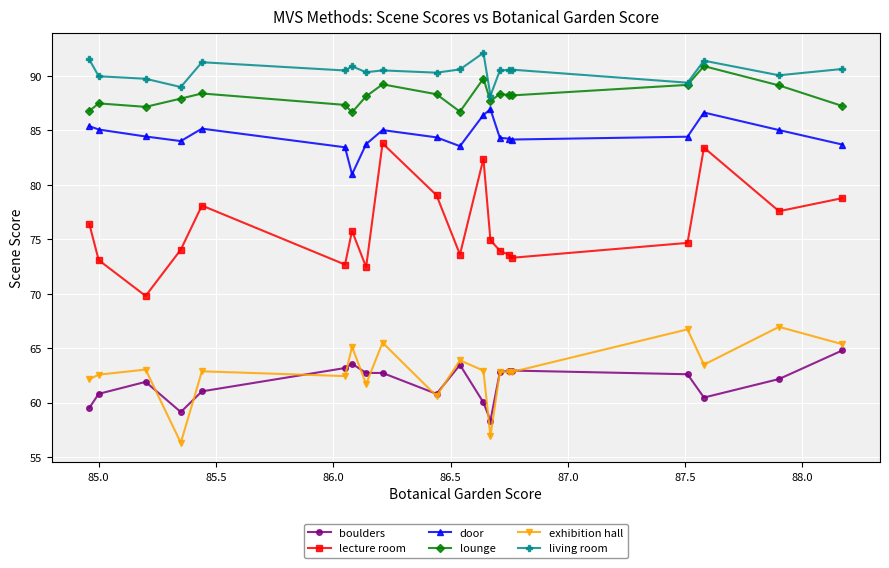

Which series has the largest total across all categories?

living room